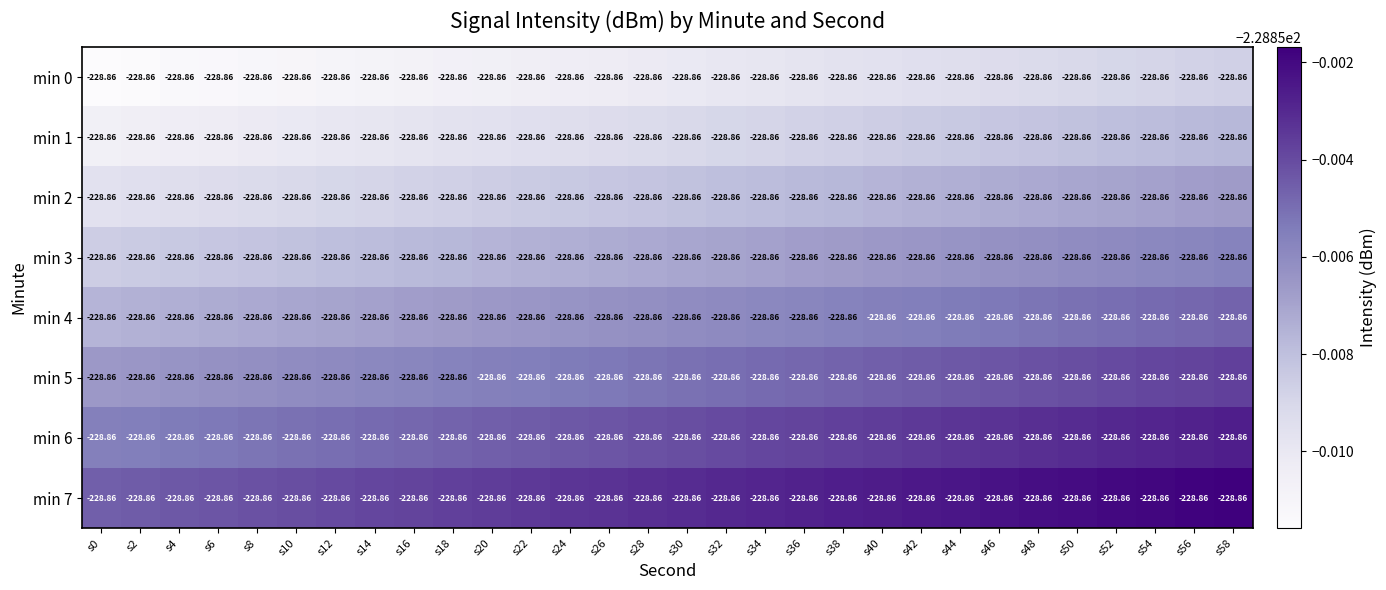

The min 6 series shows -392.5 at s20. True or false?

False